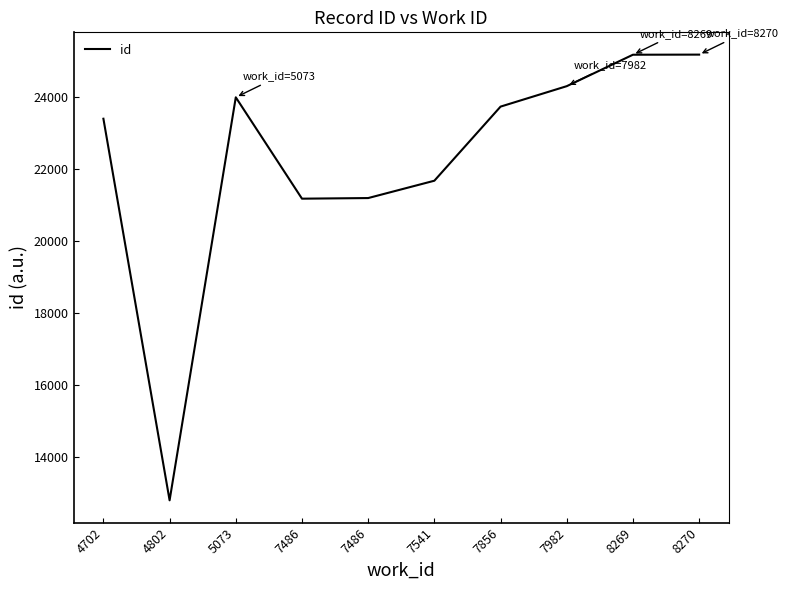

Does the chart have visible grid lines?

No